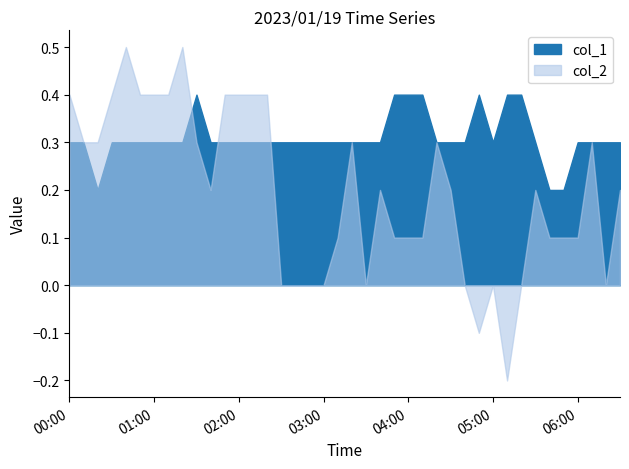

What is the maximum value for col_1?

0.4